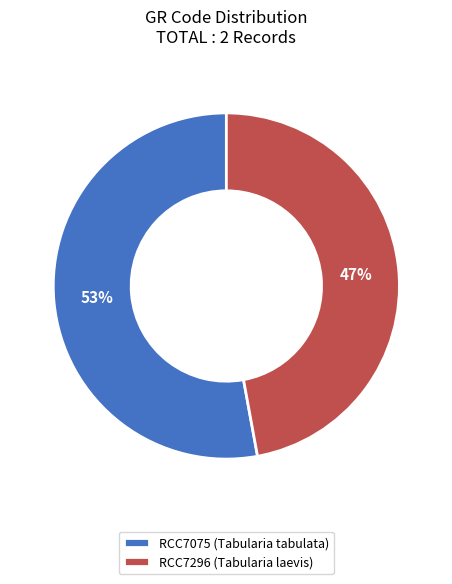

What percentage is the RCC7075 slice, to the nearest percent?

53%